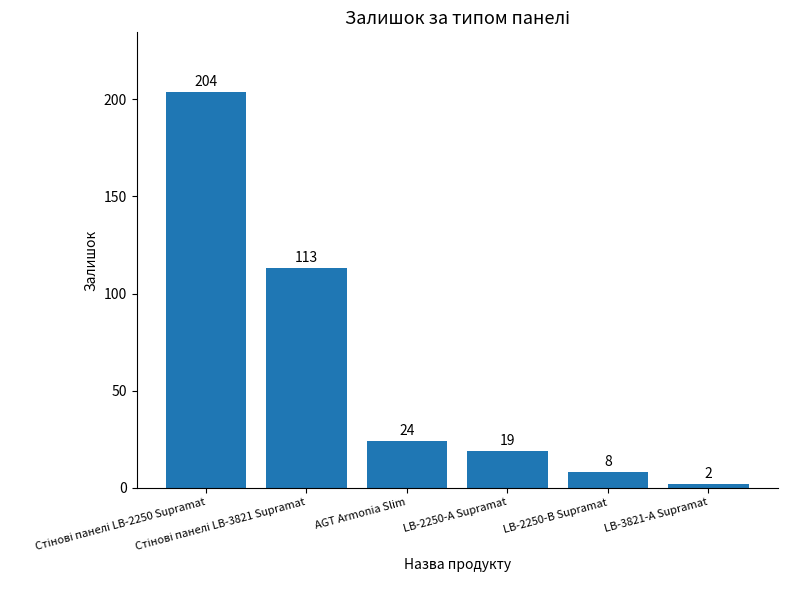

The chart shows a value of 32 at LB-2250-А Supramat. True or false?

False